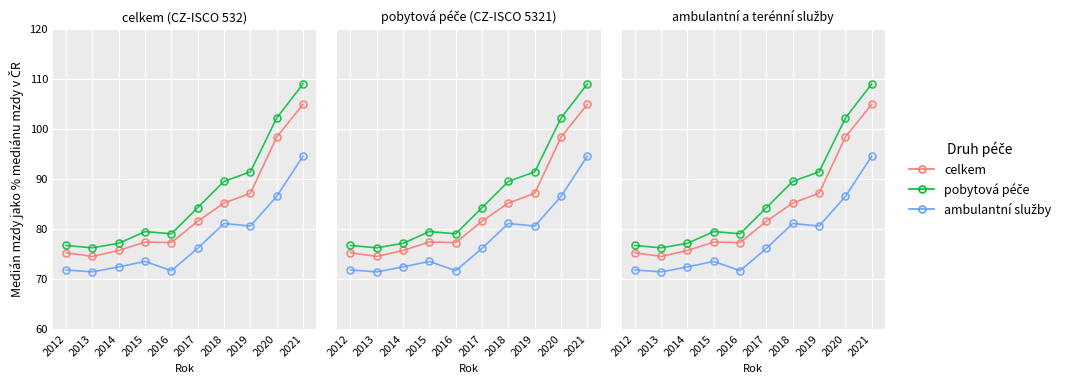

Which series has the largest range (max minus min)?

pobytová péče